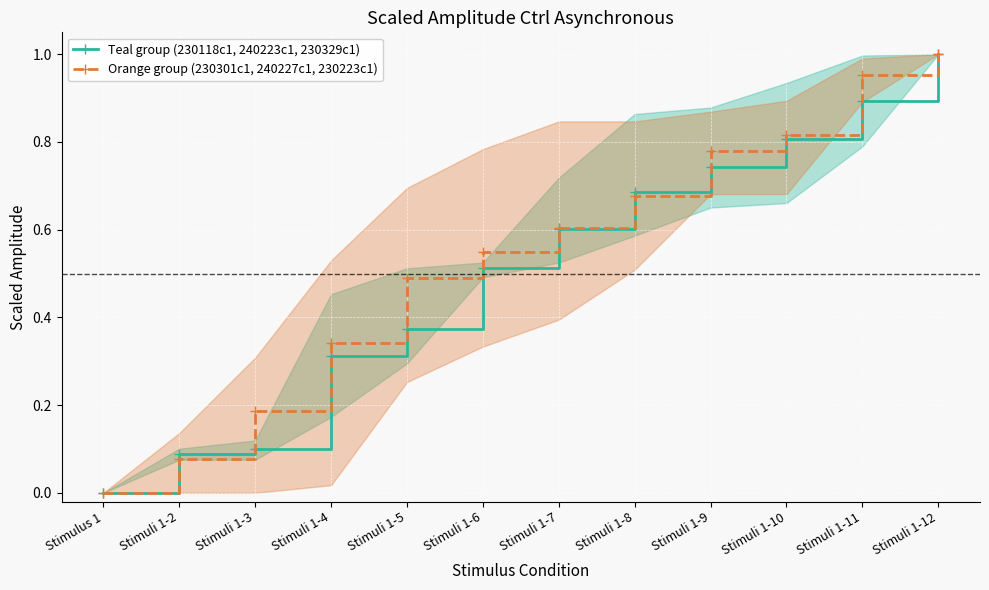

Rank the series at Stimuli 1-3 from highest to lowest value.

Orange group (230301c1, 240227c1, 230223c1), Teal group (230118c1, 240223c1, 230329c1)